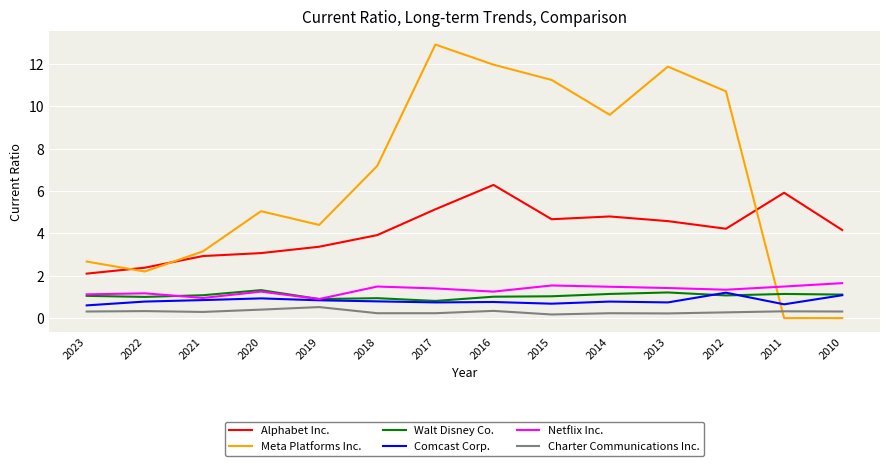

In Comcast Corp., how many points are lower than both neighbors (excluding endpoints)?

4